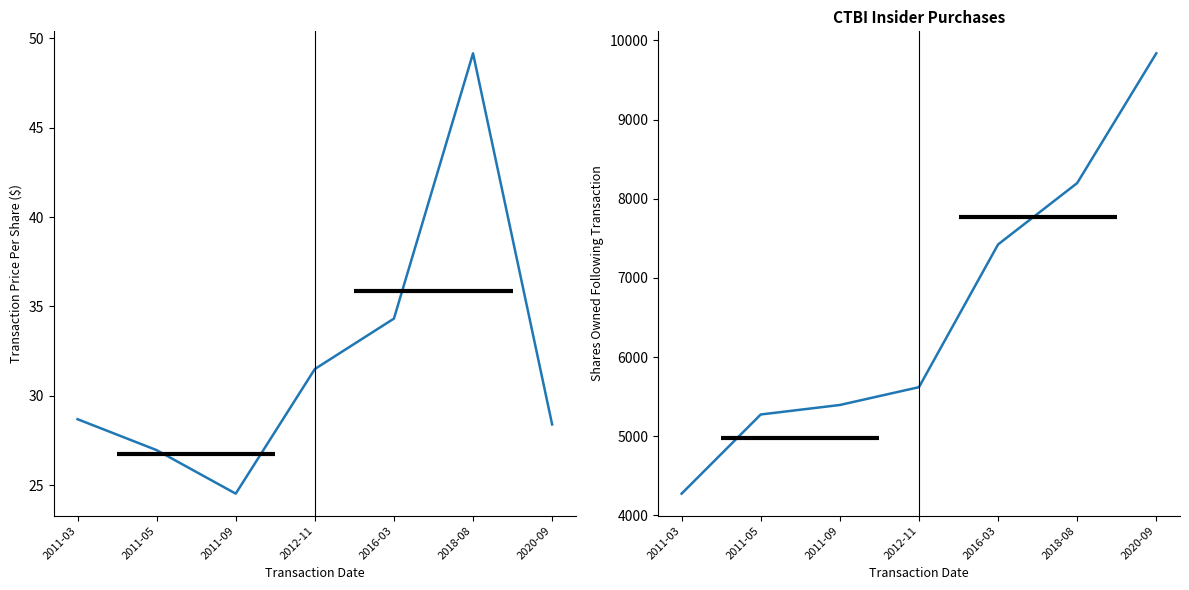

What is the average value of the sharesOwnedFollowingTransaction series?

6574.7